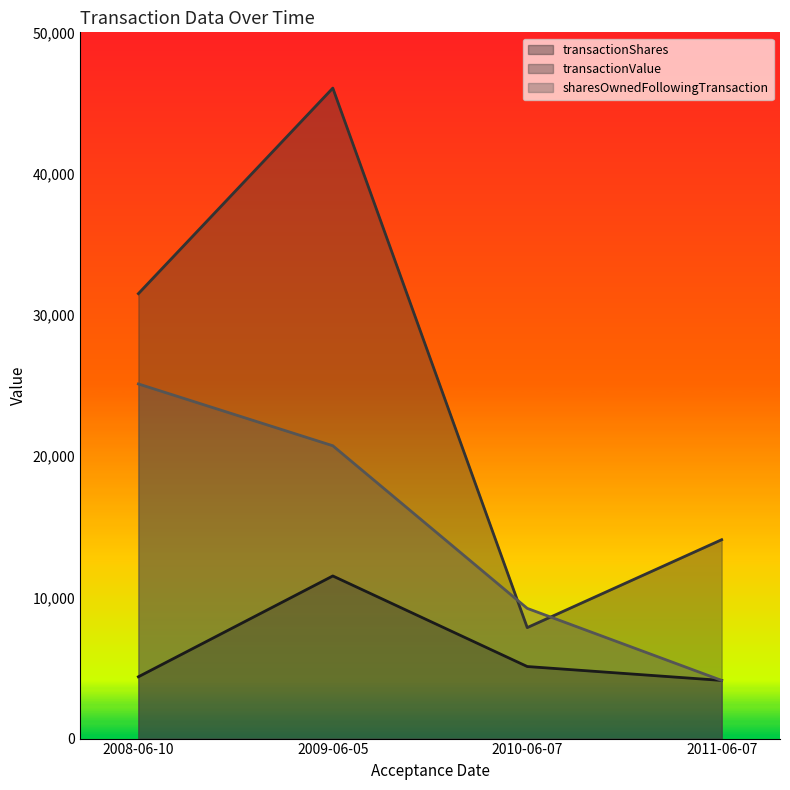

True or false: transactionShares and transactionValue cross at least once.

False